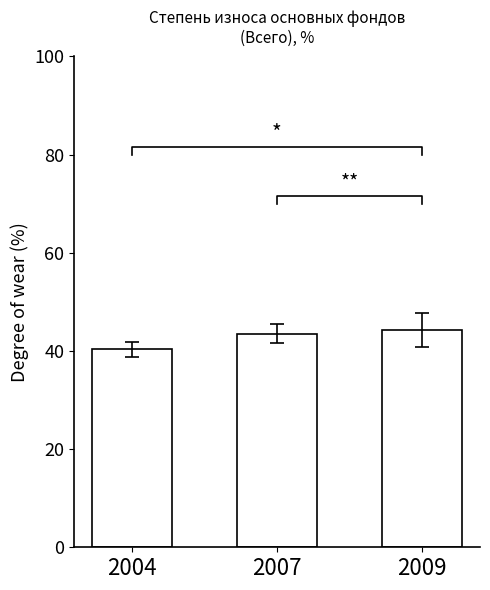

The chart shows a value of 40.3 at 2004. True or false?

True